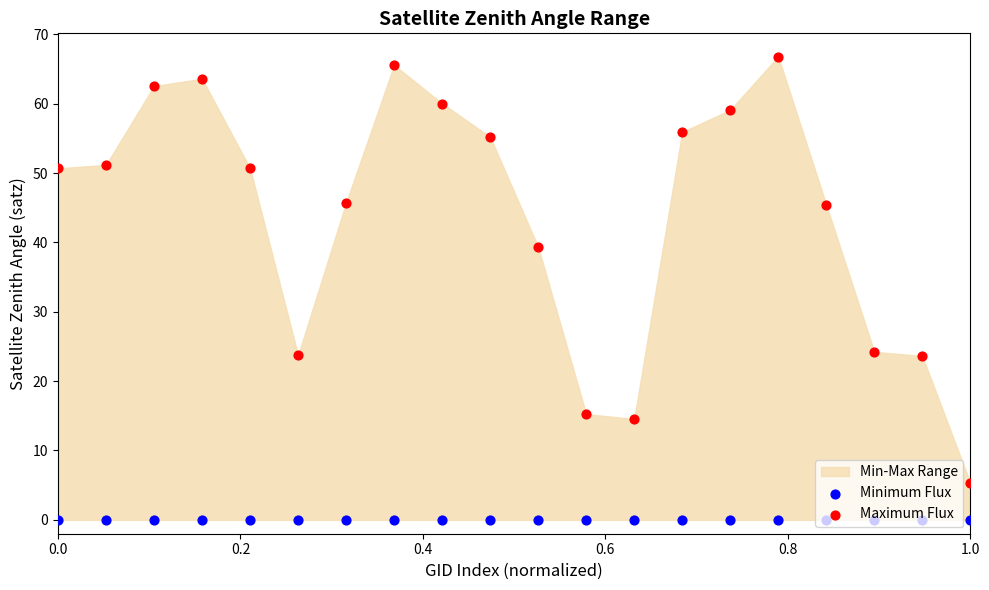

Which series contains the highest Y value?

Maximum Flux